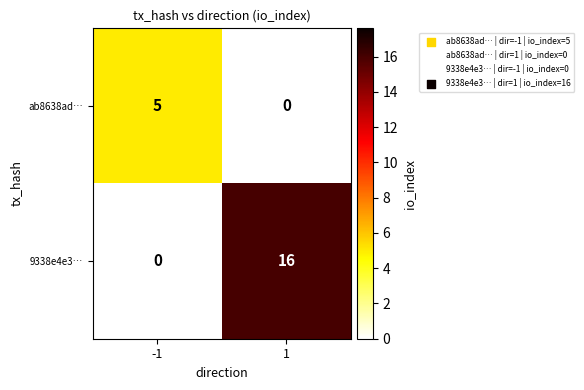

Reading left to right, list all the values displayed in this chart.

ab8638ad…: 5	0
9338e4e3…: 0	16